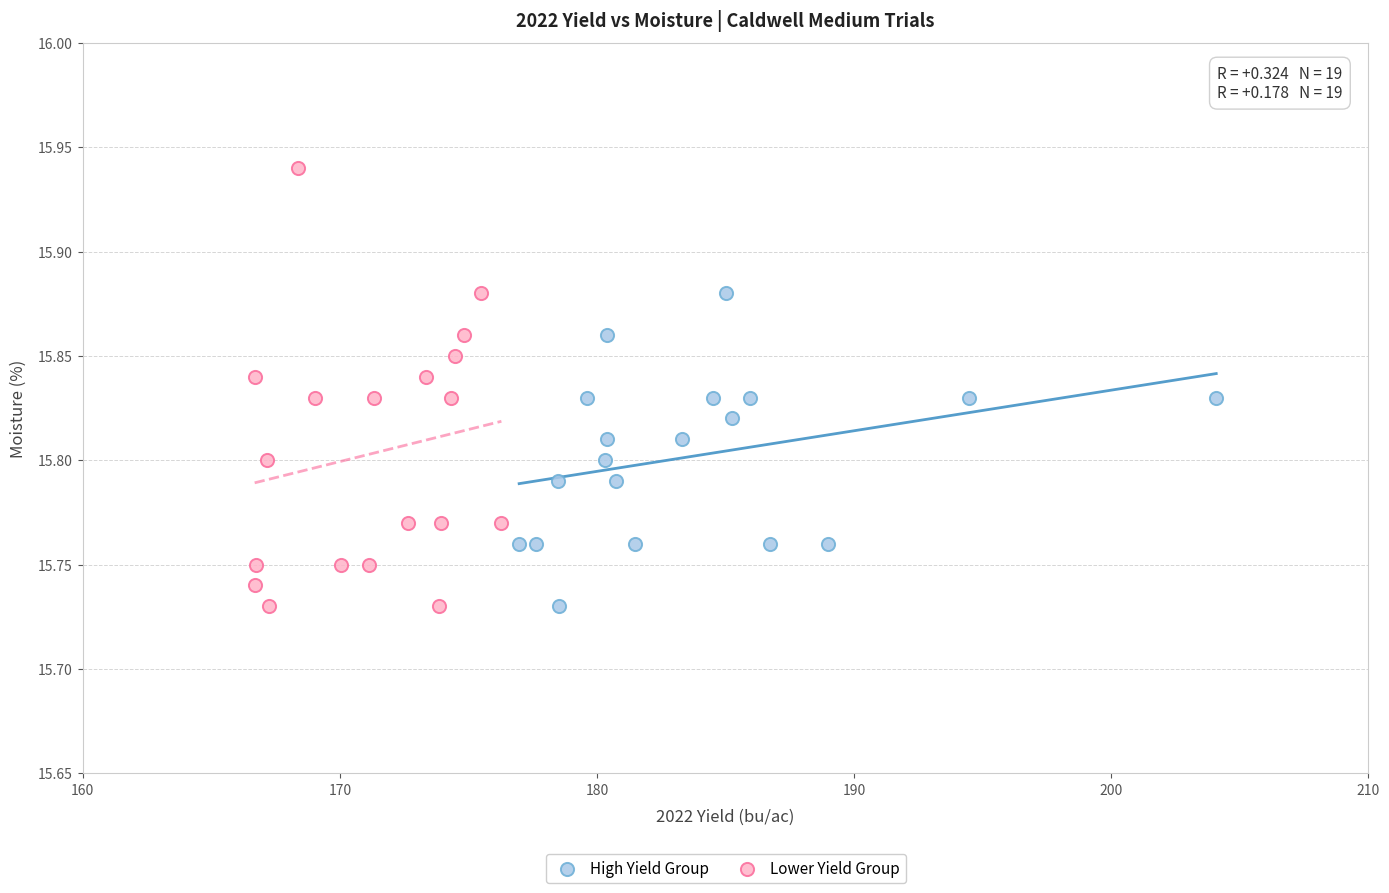

Which series contains the highest Y value?

Lower Yield Group